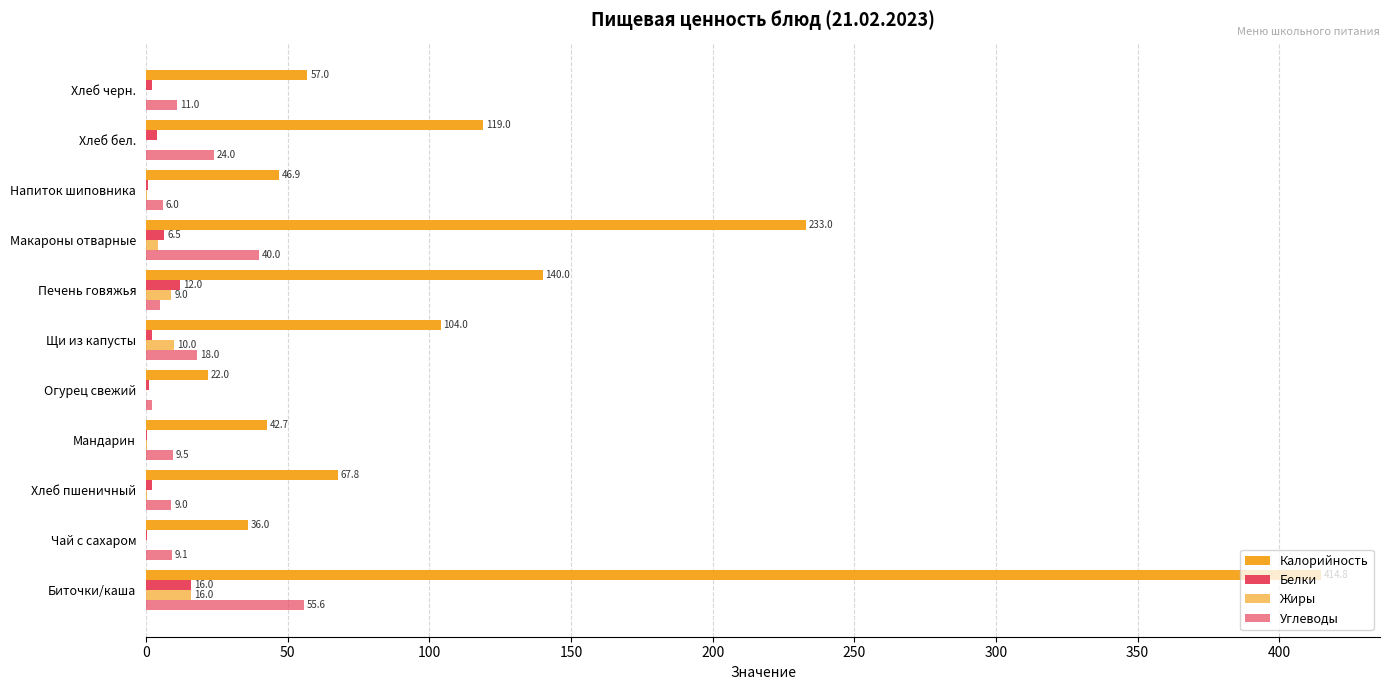

How many values in the Жиры series exceed 0?

7